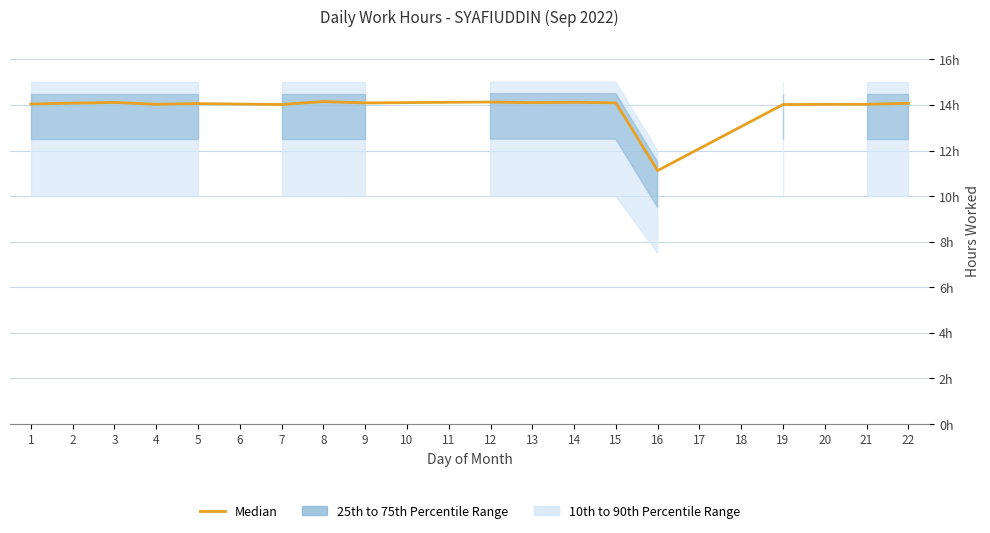

What is the difference between the second highest and second lowest values?

0.1